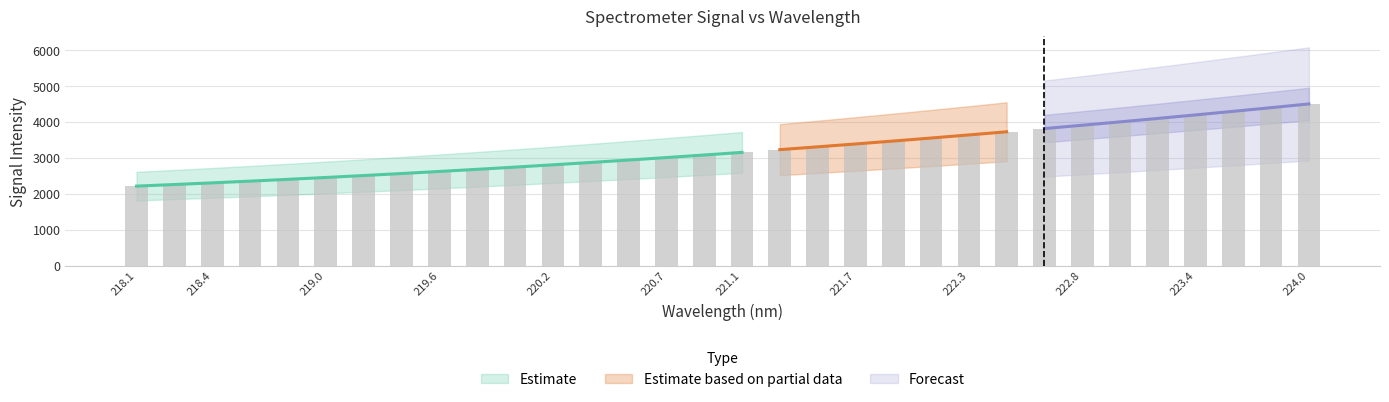

What is the value of the 6th bar from the left?

2454.3